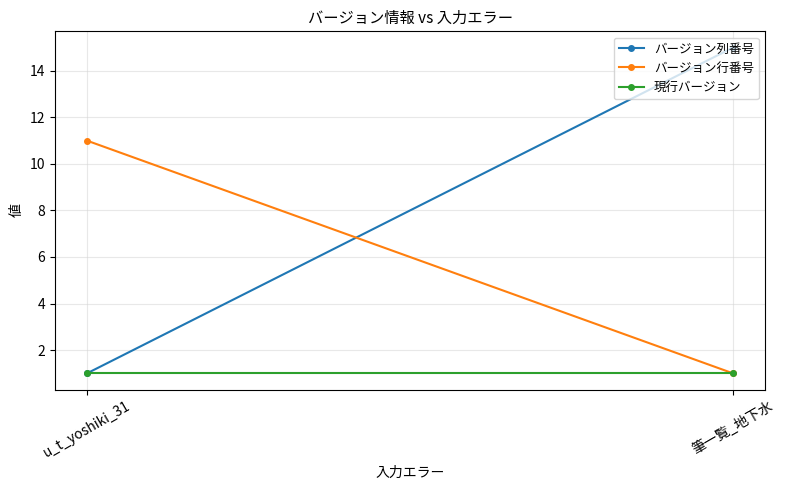

Reading right to left, list all the values displayed in this chart.

バージョン列番号: 筆一覧_地下水=15	u_t_yoshiki_31=1
バージョン行番号: 筆一覧_地下水=1	u_t_yoshiki_31=11
現行バージョン: 筆一覧_地下水=1	u_t_yoshiki_31=1